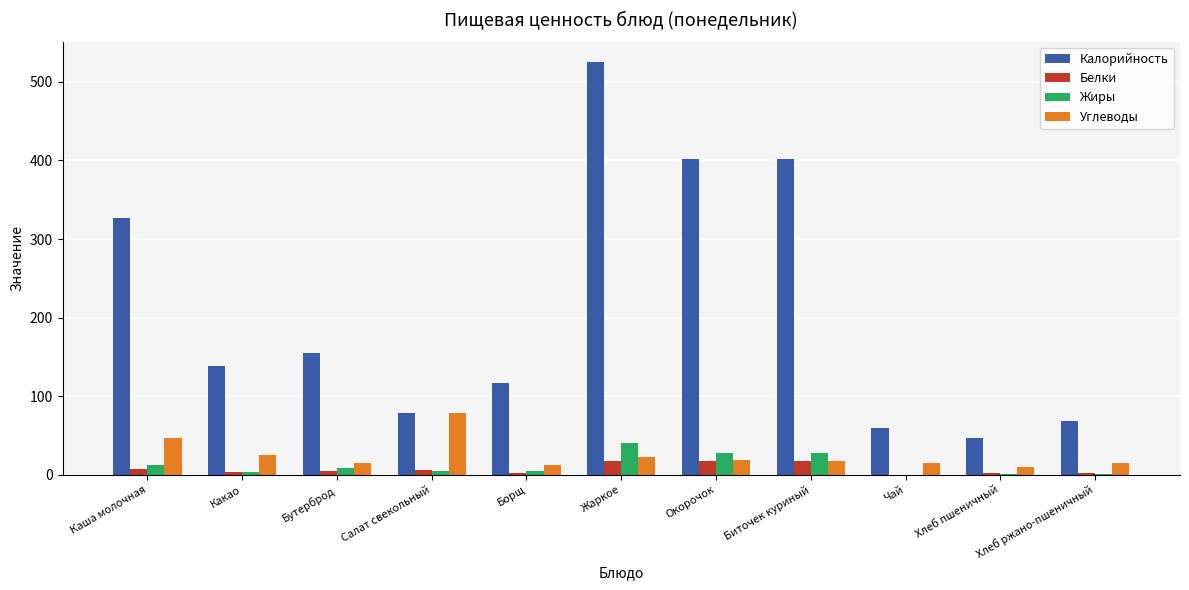

What is the maximum value for Углеводы?

79